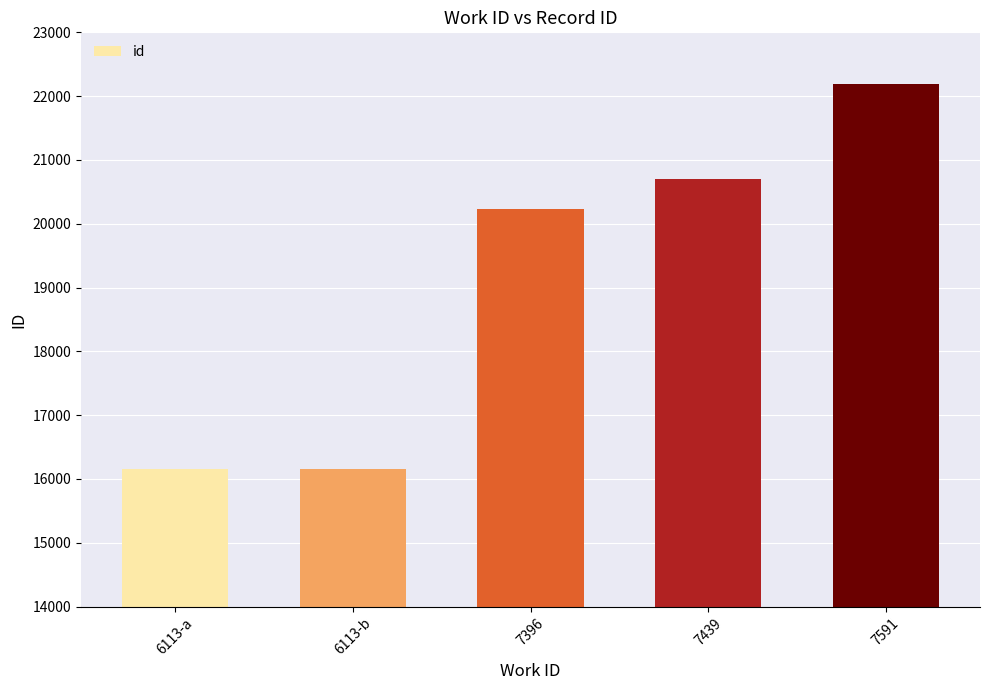

Where is the data nearest to the value 19175?

7396